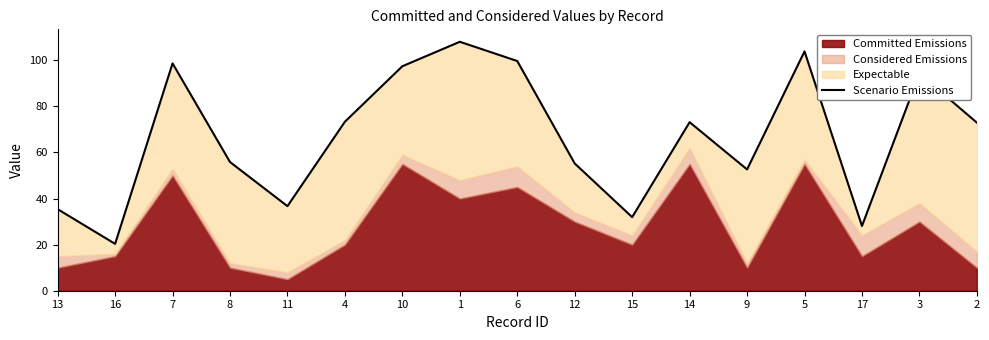

What position from the left is 1?

8